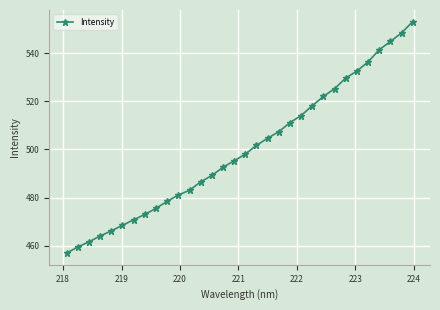

What is the difference between the second highest and second lowest values?

88.8